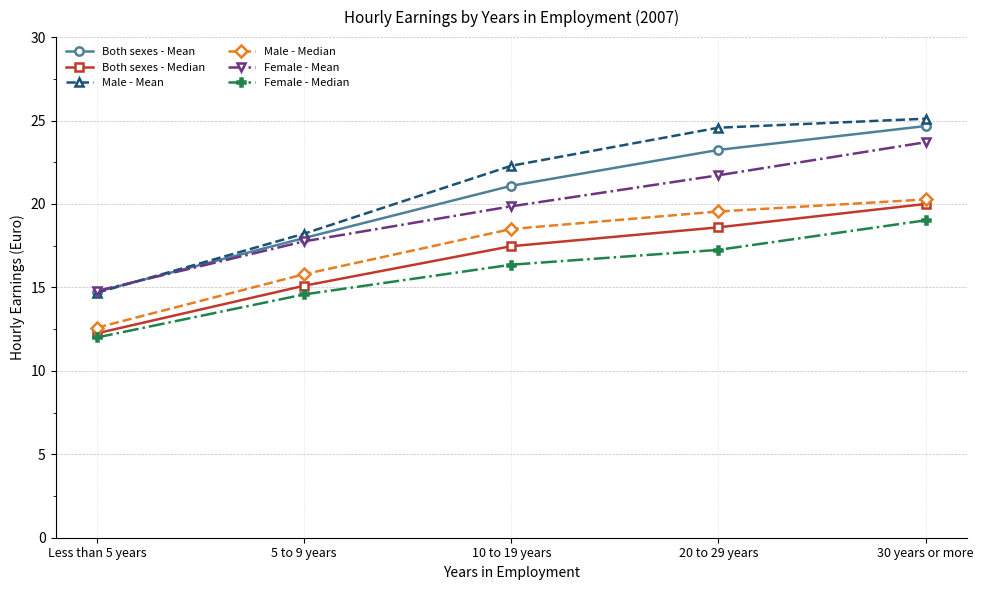

The Both sexes - Median series shows 19.8 at 5 to 9 years. True or false?

False